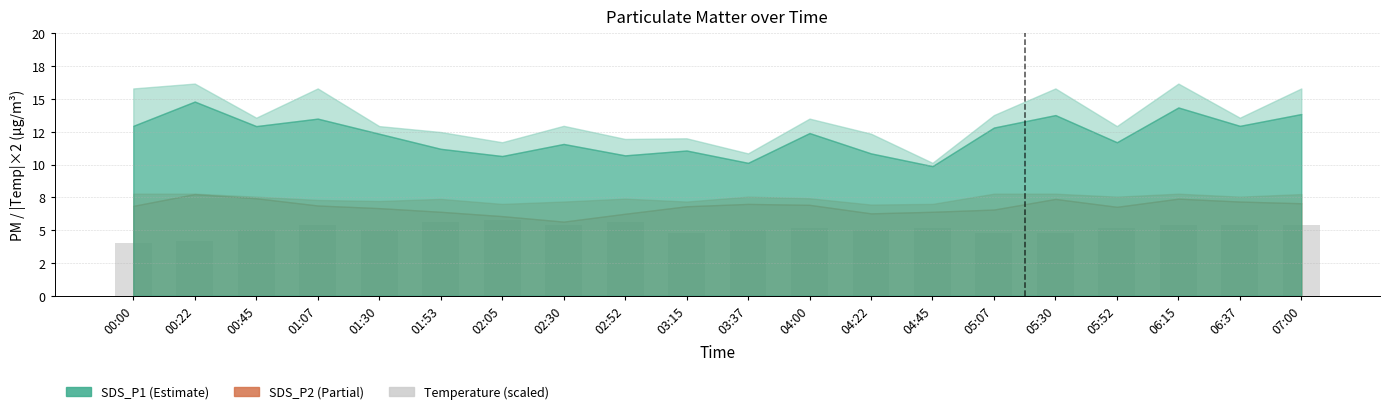

Are the bars horizontal?

No